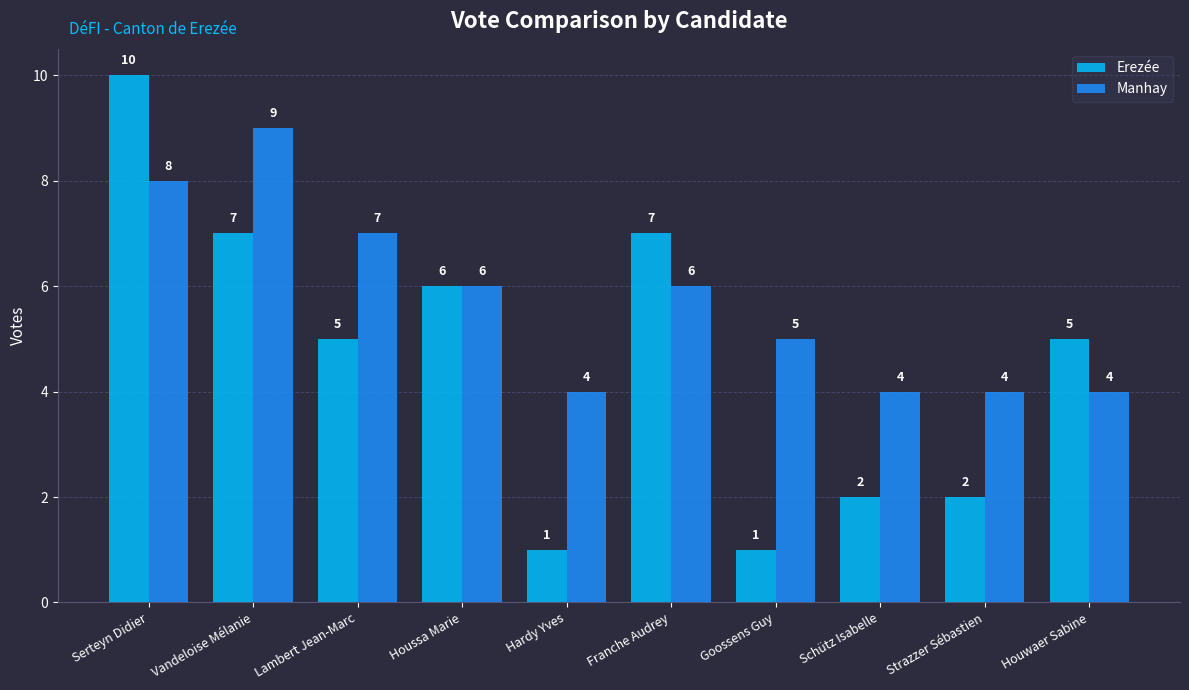

Which series has the widest spread of values?

Erezée